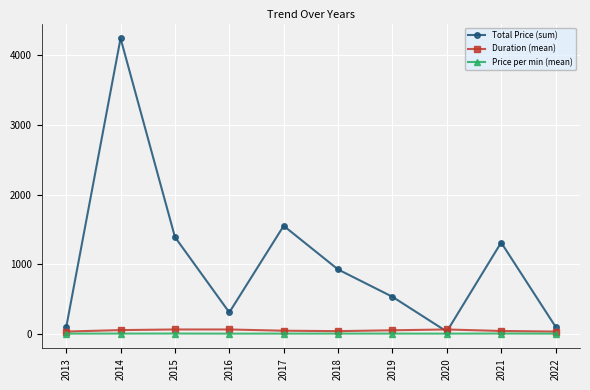

Is the value of Total Price (sum) at 2021 greater than the value of Duration (mean) at 2014?

Yes